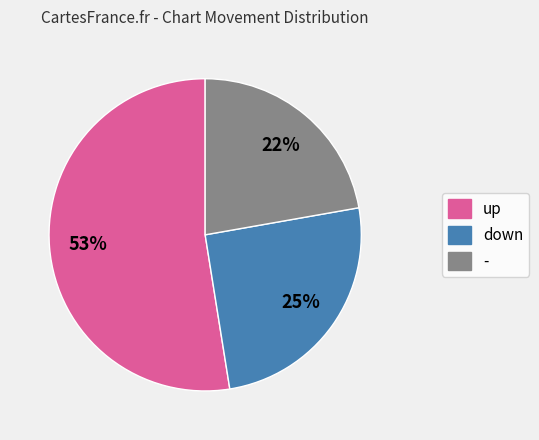

Approximately how many times larger is the value at down compared to -?

1.1